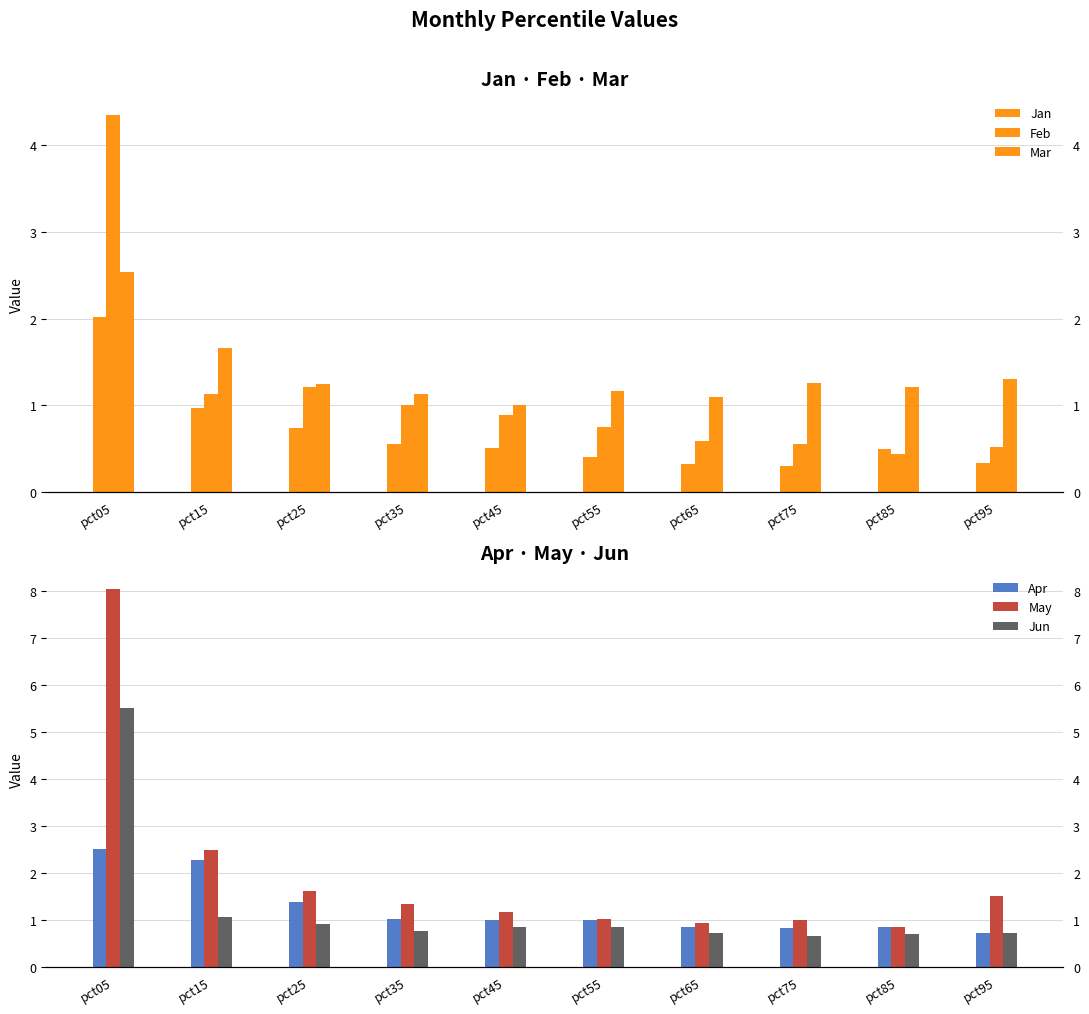

Which series has the widest spread of values?

May